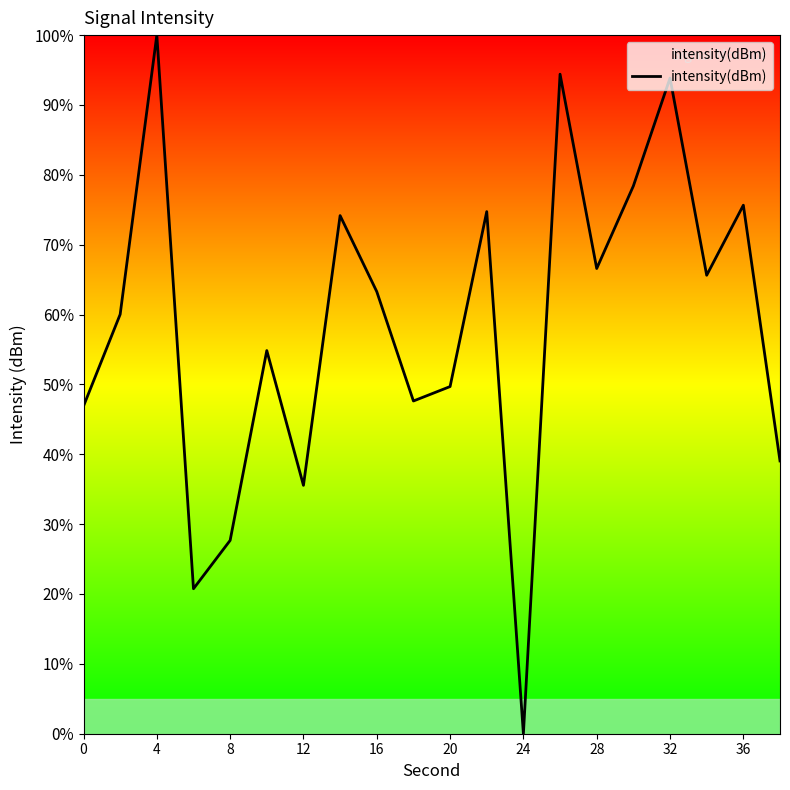

What is the average value?

58.4